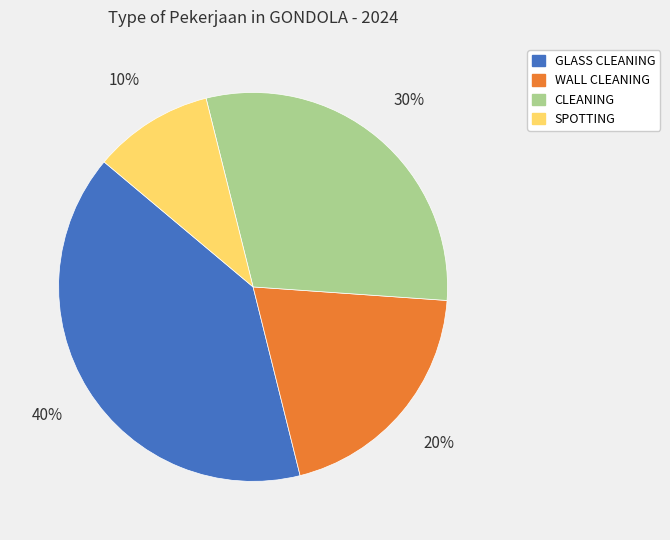

Which slice is the smallest?

SPOTTING